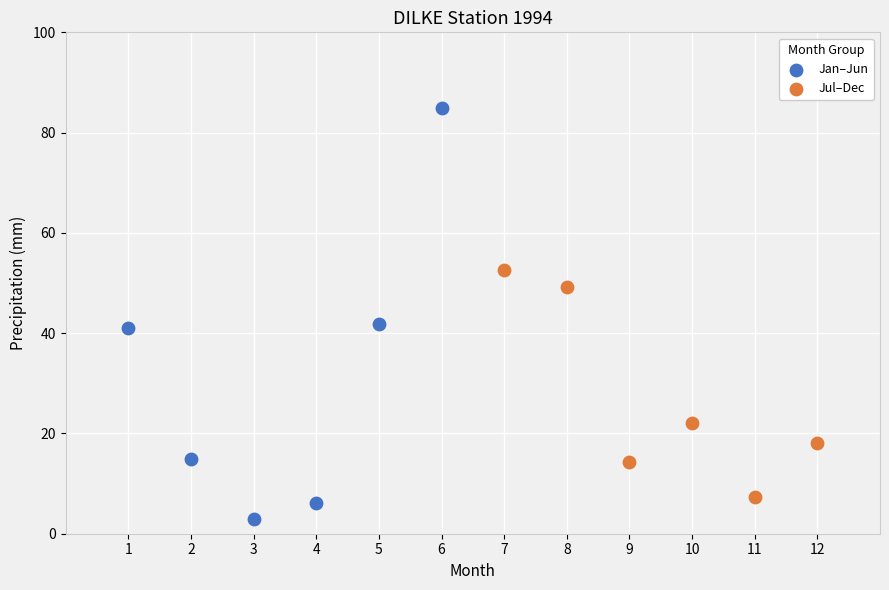

Which series has the widest spread of Y values?

Jan–Jun